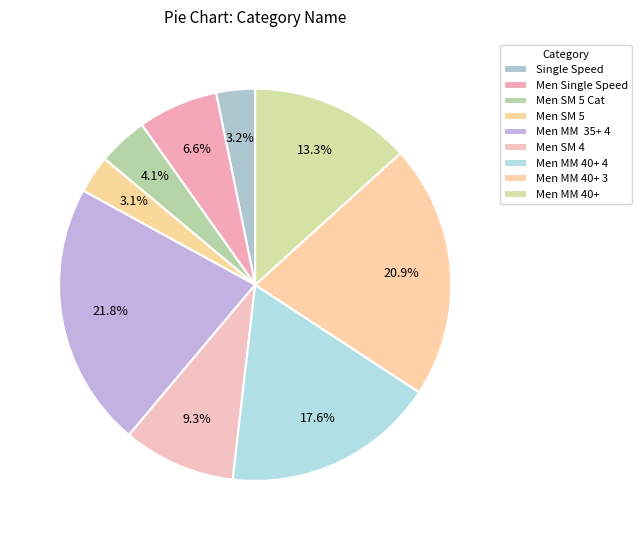

Count the number of slices in the pie.

9